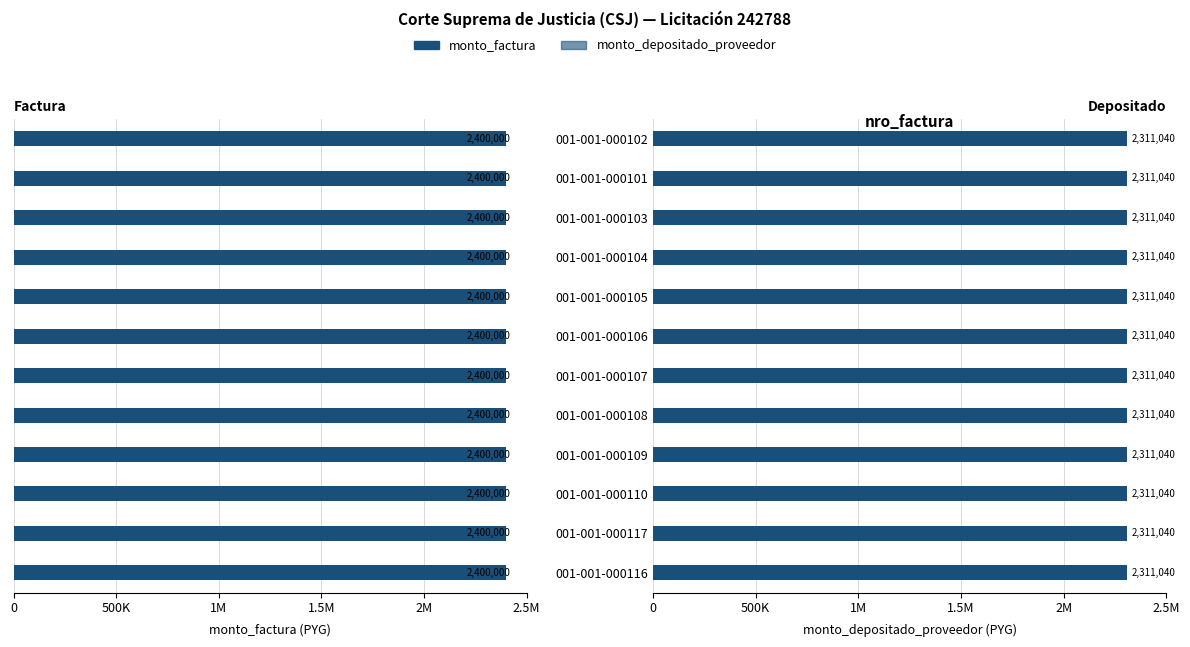

The value of monto_factura at 001-001-000106 is 2400000. True or false?

True